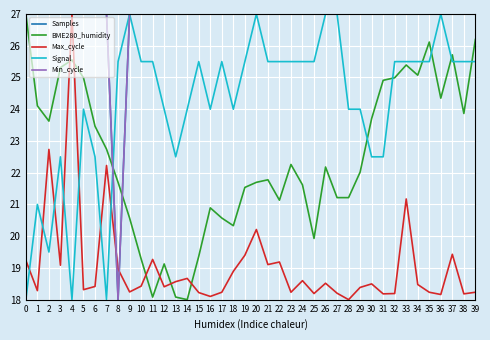

Between which two adjacent categories do BME280_humidity and Min_cycle first intersect?

7 and 8